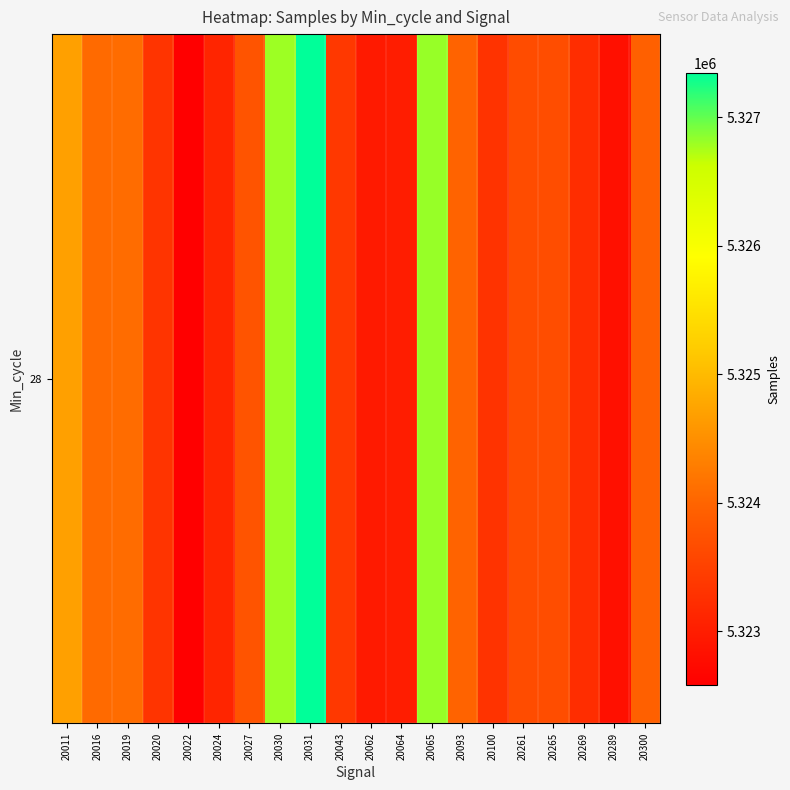

At which label is the value closest to 5324964?

20011